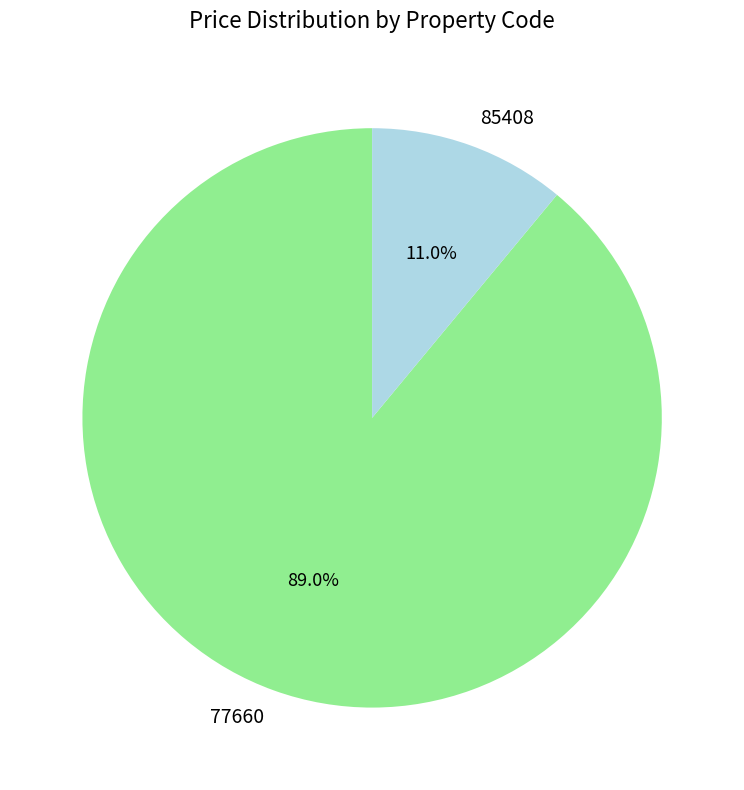

To the nearest percent, what is the average slice percentage?

50%